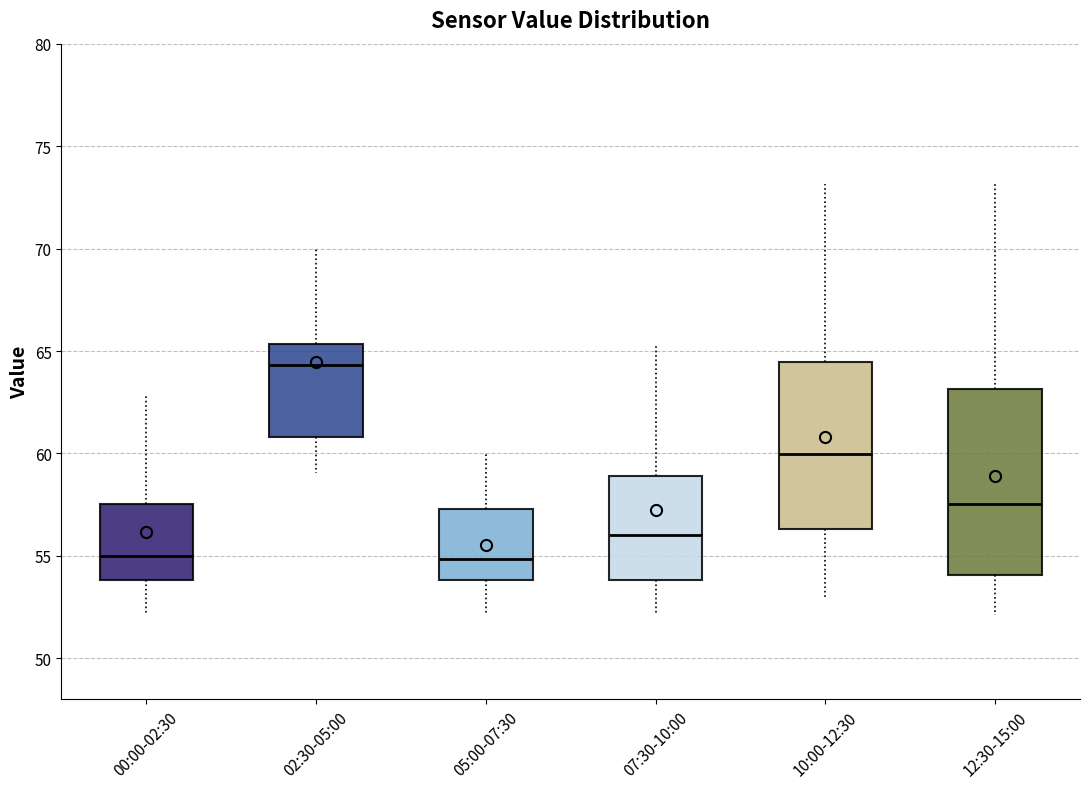

Reading left to right, read every box against the y-axis: the position of its median line, the range the box covers, and the ends of its whiskers. The values are not printed on the chart, so give them approximately, as read against the axis.

00:00-02:30: median 55.0, box 54.0 to 57.5, whiskers 52.0 to 63.0
02:30-05:00: median 64.5, box 61.0 to 65.5, whiskers 59.0 to 70.0
05:00-07:30: median 55.0, box 54.0 to 57.5, whiskers 52.0 to 60.0
07:30-10:00: median 56.0, box 54.0 to 59.0, whiskers 52.0 to 65.5
10:00-12:30: median 60.0, box 56.5 to 64.5, whiskers 53.0 to 73.0
12:30-15:00: median 57.5, box 54.0 to 63.0, whiskers 52.0 to 73.0